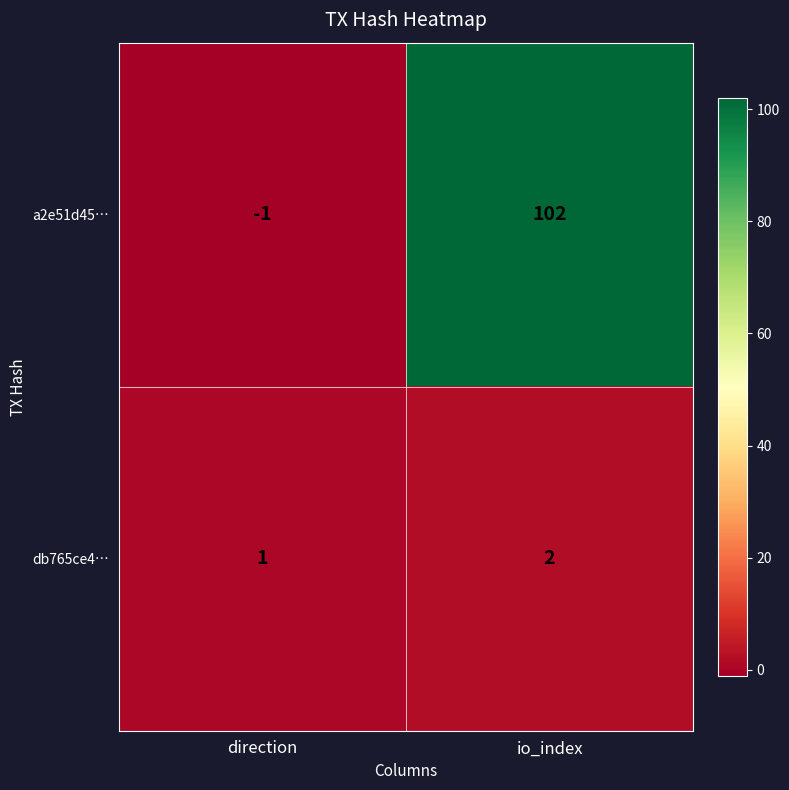

Between direction and io_index, which series saw the biggest shift?

a2e51d45…